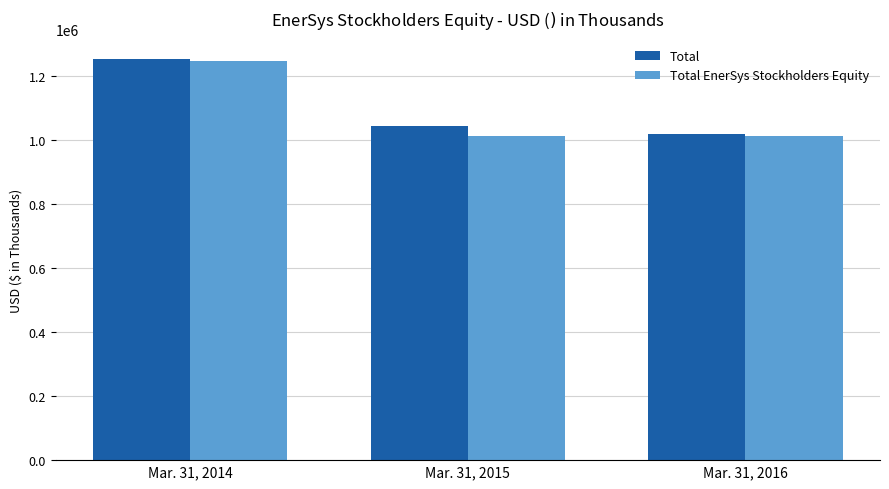

Does the chart contain stacked bars?

No